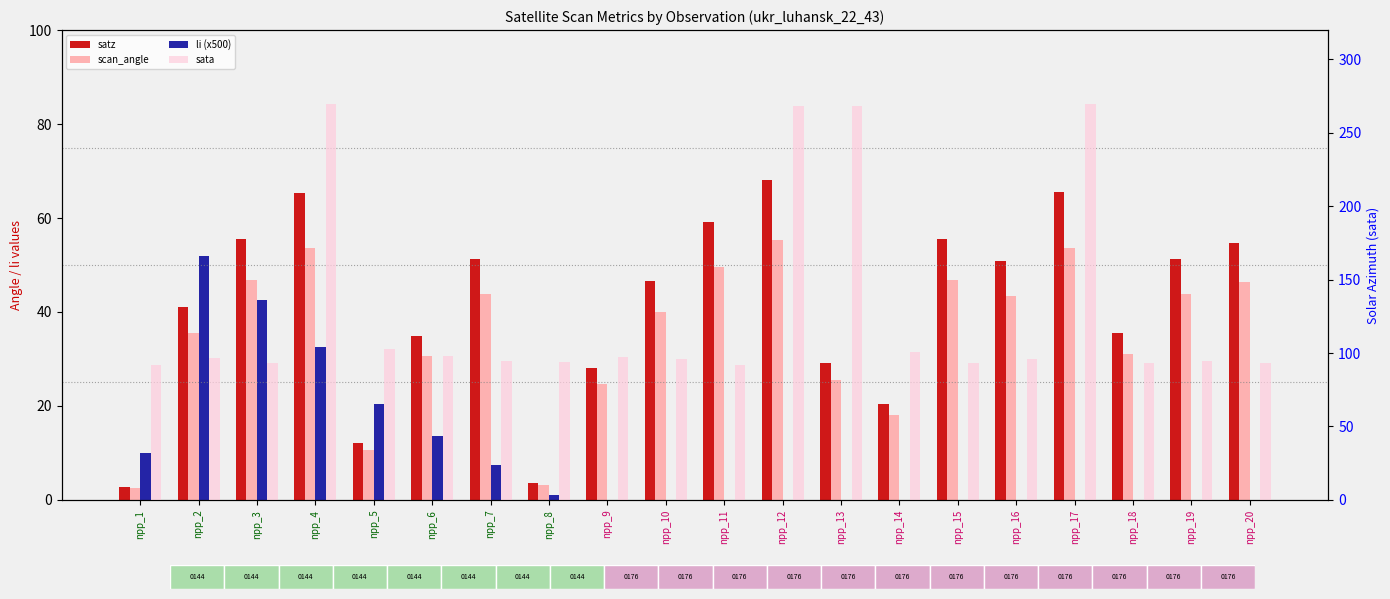

Reading left to right, what are all the values shown in this chart?

satz: npp_1=2.8	npp_2=41.1	npp_3=55.5	npp_4=65.4	npp_5=12.1	npp_6=35.0	npp_7=51.3	npp_8=3.6	npp_9=28.1	npp_10=46.5	npp_11=59.2	npp_12=68.0	npp_13=29.1	npp_14=20.5	npp_15=55.5	npp_16=50.8	npp_17=65.4	npp_18=35.6	npp_19=51.4	npp_20=54.7
scan_angle: npp_1=2.5	npp_2=35.6	npp_3=46.9	npp_4=53.6	npp_5=10.7	npp_6=30.5	npp_7=43.7	npp_8=3.2	npp_9=24.7	npp_10=40.0	npp_11=49.6	npp_12=55.2	npp_13=25.6	npp_14=18.1	npp_15=46.9	npp_16=43.4	npp_17=53.7	npp_18=31.0	npp_19=43.8	npp_20=46.3
li (x500): npp_1=10.0	npp_2=52.0	npp_3=42.5	npp_4=32.5	npp_5=20.5	npp_6=13.5	npp_7=7.5	npp_8=1.0	npp_9=0.0	npp_10=0.0	npp_11=0.0	npp_12=0.0	npp_13=0.0	npp_14=0.0	npp_15=0.0	npp_16=0.0	npp_17=0.0	npp_18=0.0	npp_19=0.0	npp_20=0.0
sata: npp_1=91.7	npp_2=96.5	npp_3=93.3	npp_4=269.7	npp_5=102.8	npp_6=98.0	npp_7=94.8	npp_8=93.7	npp_9=97.5	npp_10=96.1	npp_11=92.0	npp_12=268.4	npp_13=268.4	npp_14=100.6	npp_15=93.1	npp_16=96.1	npp_17=269.6	npp_18=93.1	npp_19=94.5	npp_20=93.1